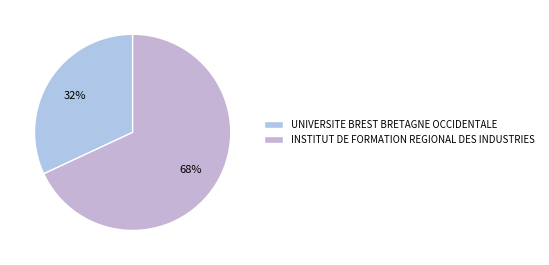

How many segments does this pie chart have?

2